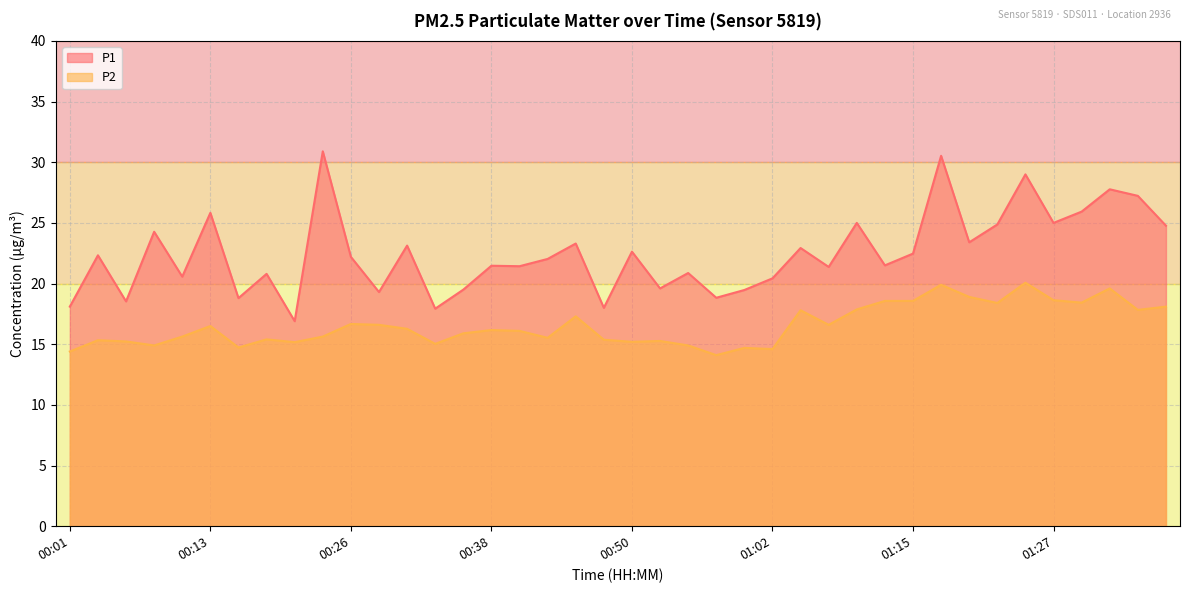

At which category does P2 reach its first local valley?

00:08